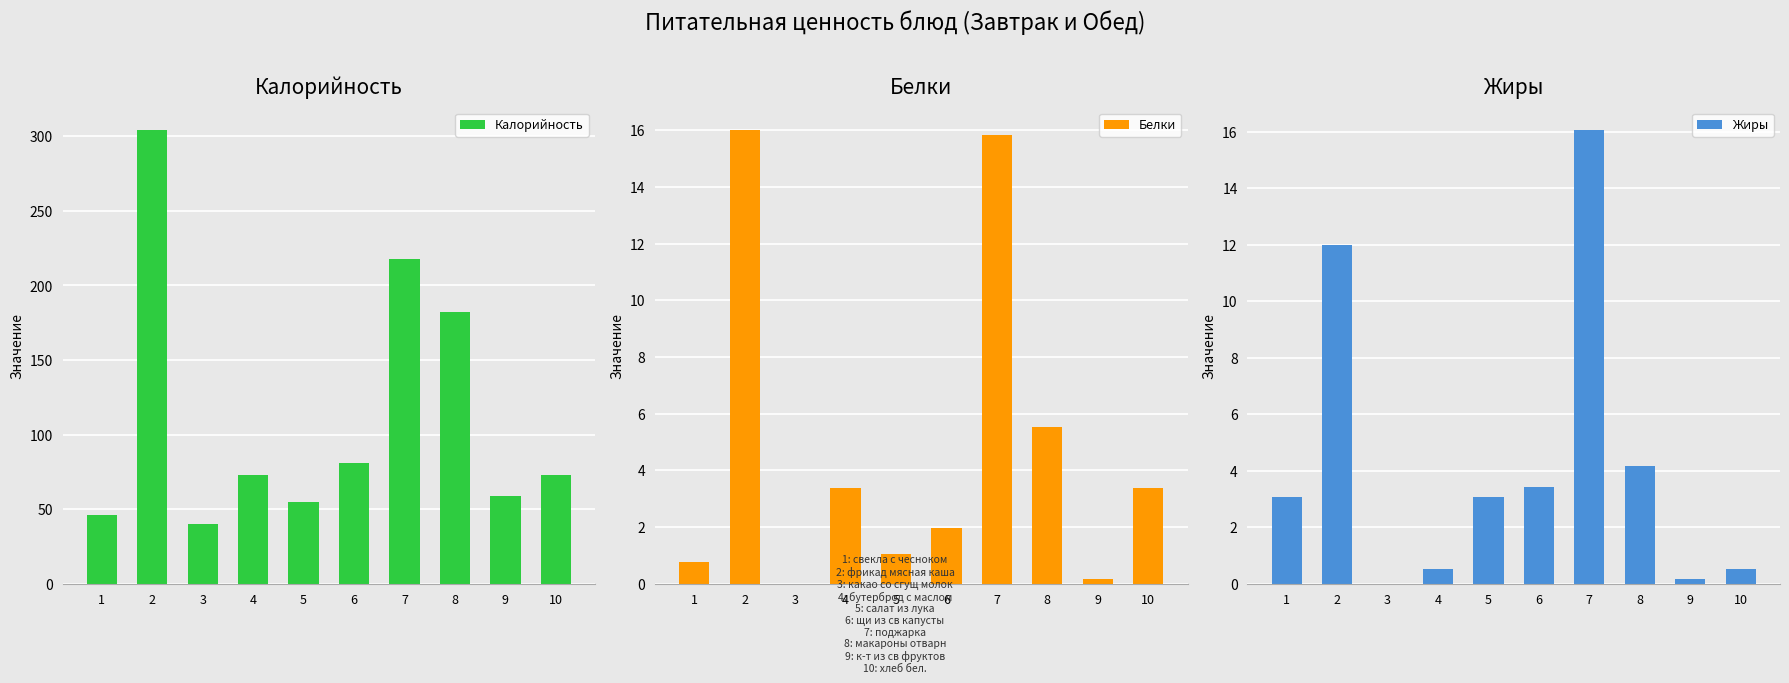

List the series in order of their peak value, lowest first.

Белки, Жиры, Калорийность